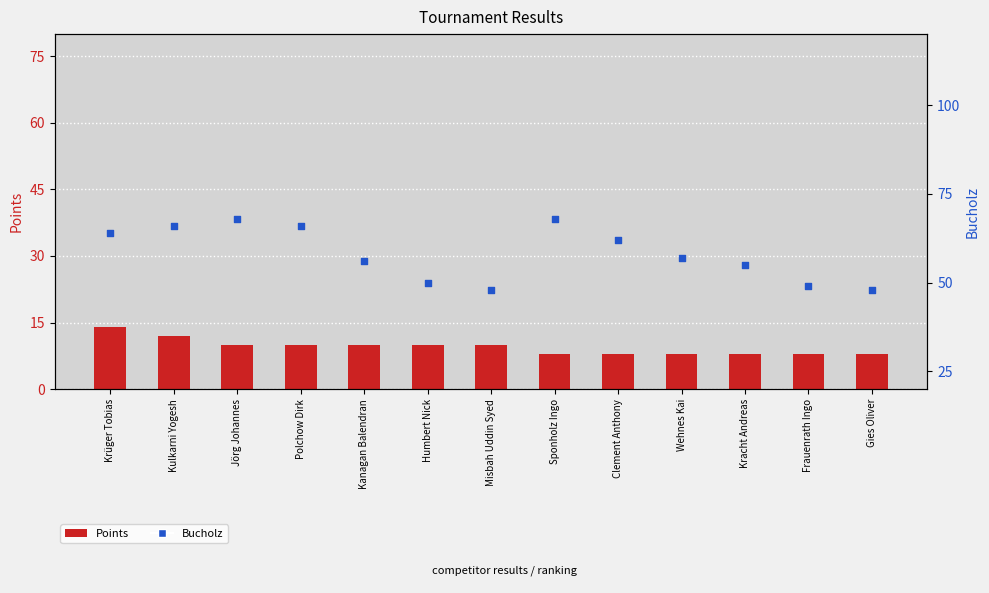

What are all the series names shown in the legend?

Points, Bucholz